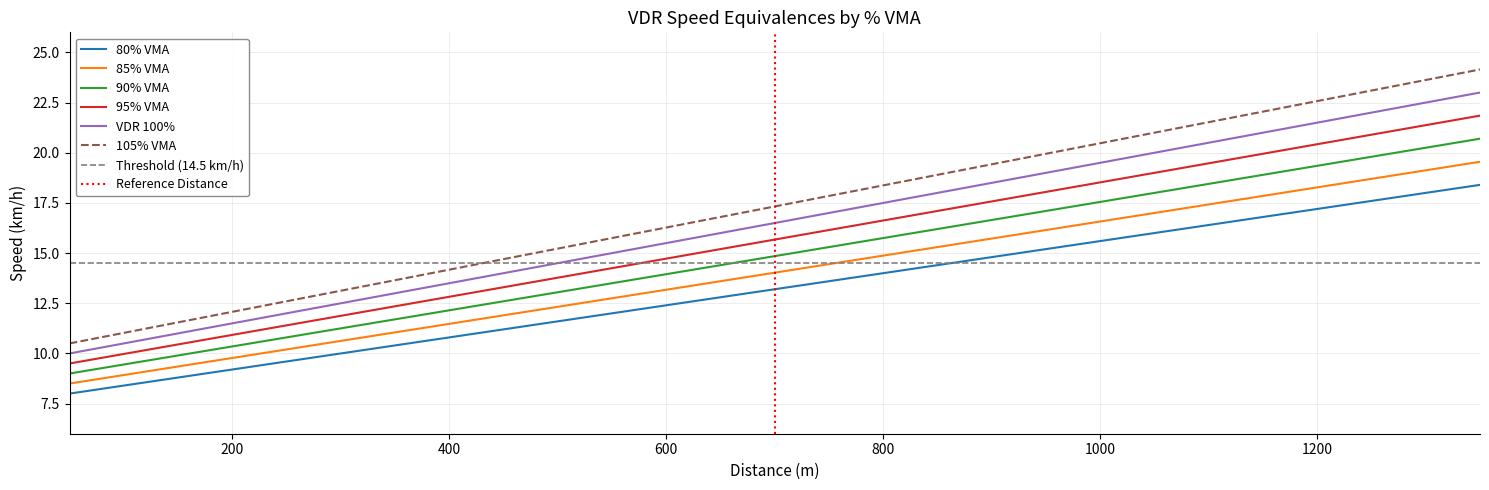

True or false: 85% VMA and 90% VMA intersect in this chart.

False